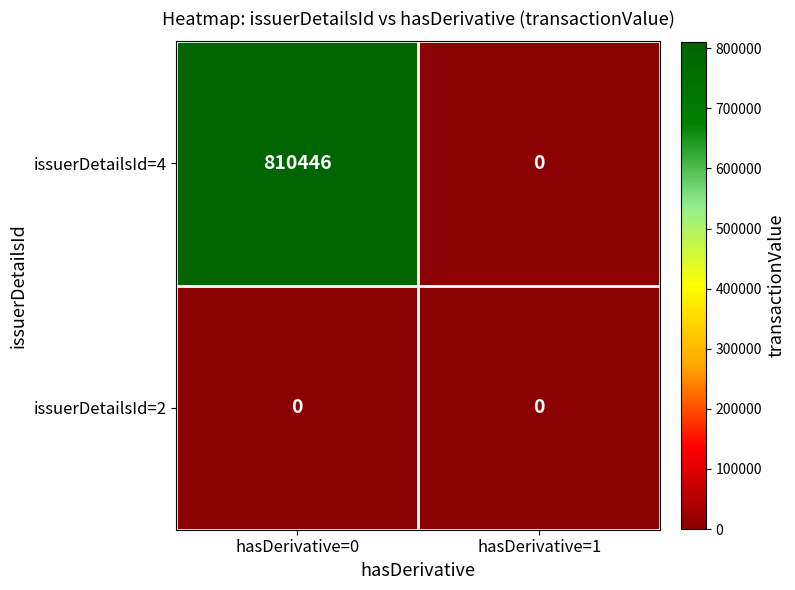

Which category has the highest value across all series?

hasDerivative=0